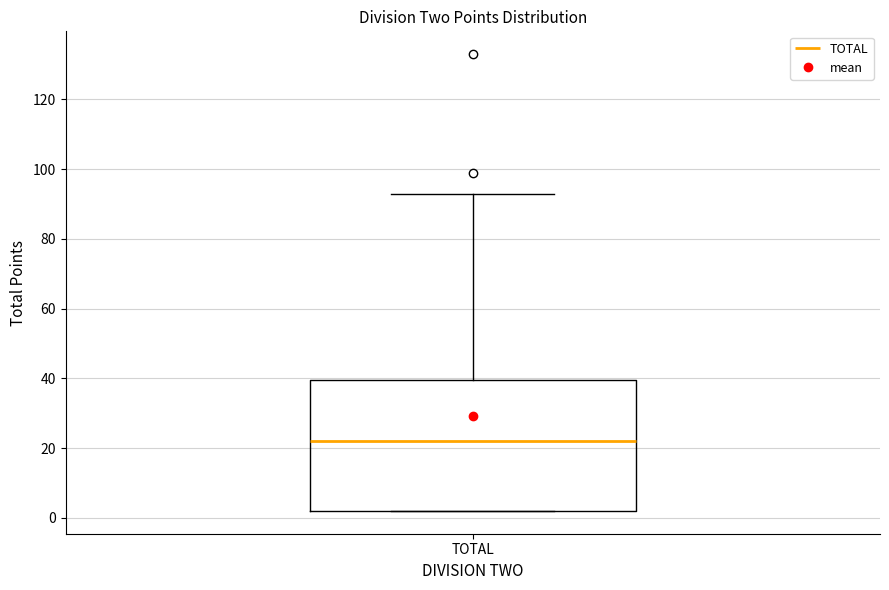

Transcribe this box plot: give where the median line is, the range the box spans, and where the two whiskers end, as read against the y-axis. The values are not printed on the chart, so give them approximately, as read against the axis.

median 22, box 2 to 40, whiskers 2 to 94